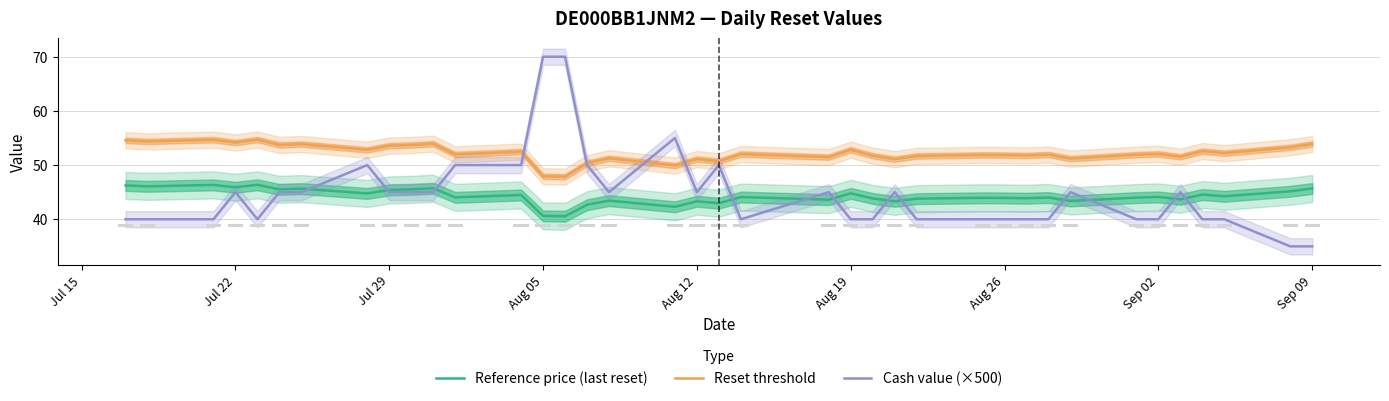

True or false: Reset threshold has a value of 93.2 at Sep 02.

False